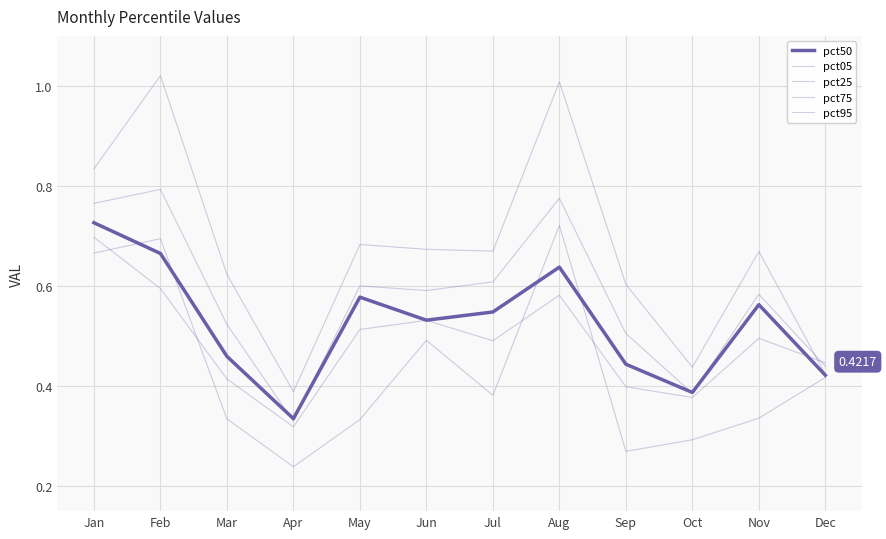

Reading left to right, list all the values displayed in this chart.

pct50: 0.7	0.7	0.5	0.3	0.6	0.5	0.5	0.6	0.4	0.4	0.6	0.4
pct05: 0.7	0.7	0.3	0.2	0.3	0.5	0.4	0.7	0.3	0.3	0.3	0.4
pct25: 0.7	0.6	0.4	0.3	0.5	0.5	0.5	0.6	0.4	0.4	0.5	0.4
pct75: 0.8	0.8	0.5	0.3	0.6	0.6	0.6	0.8	0.5	0.4	0.6	0.4
pct95: 0.8	1.0	0.6	0.4	0.7	0.7	0.7	1.0	0.6	0.4	0.7	0.4